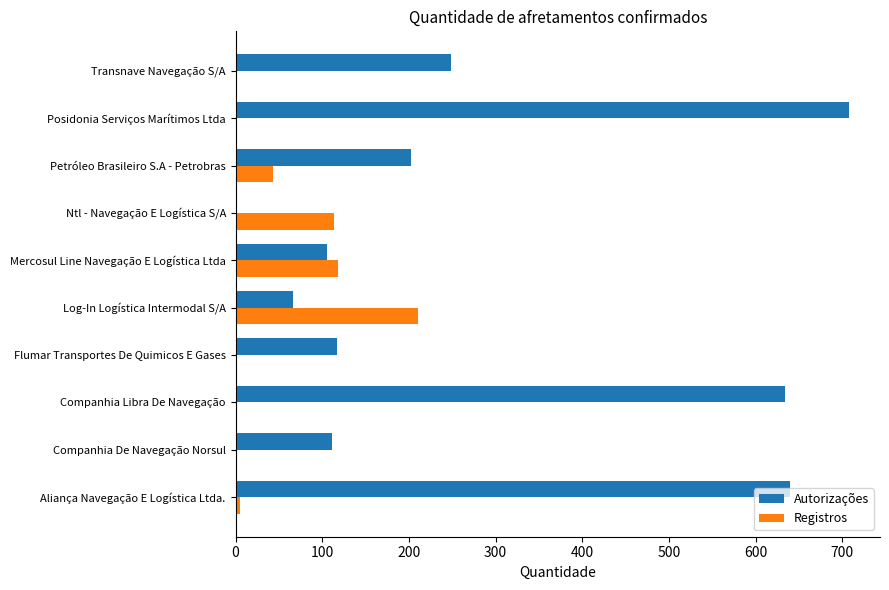

What is the average value of the Autorizações series?

283